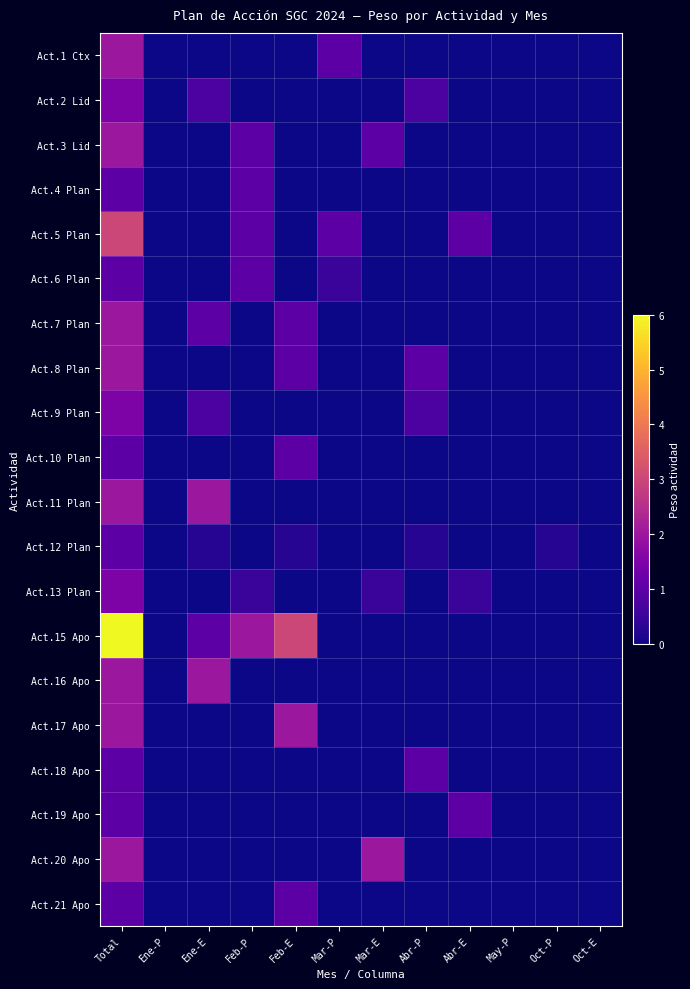

Reading left to right, transcribe all the data shown in this chart.

Act.1 Ctx: Total=2.0	Ene-P=0.0	Ene-E=0.0	Feb-P=0.0	Feb-E=0.0	Mar-P=1.0	Mar-E=0.0	Abr-P=0.0	Abr-E=0.0	May-P=0.0	Oct-P=0.0	Oct-E=0.0
Act.2 Lid: Total=1.5	Ene-P=0.0	Ene-E=0.8	Feb-P=0.0	Feb-E=0.0	Mar-P=0.0	Mar-E=0.0	Abr-P=0.8	Abr-E=0.0	May-P=0.0	Oct-P=0.0	Oct-E=0.0
Act.3 Lid: Total=2.0	Ene-P=0.0	Ene-E=0.0	Feb-P=1.0	Feb-E=0.0	Mar-P=0.0	Mar-E=1.0	Abr-P=0.0	Abr-E=0.0	May-P=0.0	Oct-P=0.0	Oct-E=0.0
Act.4 Plan: Total=1.0	Ene-P=0.0	Ene-E=0.0	Feb-P=1.0	Feb-E=0.0	Mar-P=0.0	Mar-E=0.0	Abr-P=0.0	Abr-E=0.0	May-P=0.0	Oct-P=0.0	Oct-E=0.0
Act.5 Plan: Total=3.0	Ene-P=0.0	Ene-E=0.0	Feb-P=1.0	Feb-E=0.0	Mar-P=1.0	Mar-E=0.0	Abr-P=0.0	Abr-E=1.0	May-P=0.0	Oct-P=0.0	Oct-E=0.0
Act.6 Plan: Total=1.0	Ene-P=0.0	Ene-E=0.0	Feb-P=1.0	Feb-E=0.0	Mar-P=0.5	Mar-E=0.0	Abr-P=0.0	Abr-E=0.0	May-P=0.0	Oct-P=0.0	Oct-E=0.0
Act.7 Plan: Total=2.0	Ene-P=0.0	Ene-E=1.0	Feb-P=0.0	Feb-E=1.0	Mar-P=0.0	Mar-E=0.0	Abr-P=0.0	Abr-E=0.0	May-P=0.0	Oct-P=0.0	Oct-E=0.0
Act.8 Plan: Total=2.0	Ene-P=0.0	Ene-E=0.0	Feb-P=0.0	Feb-E=1.0	Mar-P=0.0	Mar-E=0.0	Abr-P=1.0	Abr-E=0.0	May-P=0.0	Oct-P=0.0	Oct-E=0.0
Act.9 Plan: Total=1.5	Ene-P=0.0	Ene-E=0.8	Feb-P=0.0	Feb-E=0.0	Mar-P=0.0	Mar-E=0.0	Abr-P=0.8	Abr-E=0.0	May-P=0.0	Oct-P=0.0	Oct-E=0.0
Act.10 Plan: Total=1.0	Ene-P=0.0	Ene-E=0.0	Feb-P=0.0	Feb-E=1.0	Mar-P=0.0	Mar-E=0.0	Abr-P=0.0	Abr-E=0.0	May-P=0.0	Oct-P=0.0	Oct-E=0.0
Act.11 Plan: Total=2.0	Ene-P=0.0	Ene-E=2.0	Feb-P=0.0	Feb-E=0.0	Mar-P=0.0	Mar-E=0.0	Abr-P=0.0	Abr-E=0.0	May-P=0.0	Oct-P=0.0	Oct-E=0.0
Act.12 Plan: Total=1.0	Ene-P=0.0	Ene-E=0.2	Feb-P=0.0	Feb-E=0.2	Mar-P=0.0	Mar-E=0.0	Abr-P=0.2	Abr-E=0.0	May-P=0.0	Oct-P=0.2	Oct-E=0.0
Act.13 Plan: Total=1.5	Ene-P=0.0	Ene-E=0.0	Feb-P=0.5	Feb-E=0.0	Mar-P=0.0	Mar-E=0.5	Abr-P=0.0	Abr-E=0.5	May-P=0.0	Oct-P=0.0	Oct-E=0.0
Act.15 Apo: Total=6.0	Ene-P=0.0	Ene-E=1.0	Feb-P=2.0	Feb-E=3.0	Mar-P=0.0	Mar-E=0.0	Abr-P=0.0	Abr-E=0.0	May-P=0.0	Oct-P=0.0	Oct-E=0.0
Act.16 Apo: Total=2.0	Ene-P=0.0	Ene-E=2.0	Feb-P=0.0	Feb-E=0.0	Mar-P=0.0	Mar-E=0.0	Abr-P=0.0	Abr-E=0.0	May-P=0.0	Oct-P=0.0	Oct-E=0.0
Act.17 Apo: Total=2.0	Ene-P=0.0	Ene-E=0.0	Feb-P=0.0	Feb-E=2.0	Mar-P=0.0	Mar-E=0.0	Abr-P=0.0	Abr-E=0.0	May-P=0.0	Oct-P=0.0	Oct-E=0.0
Act.18 Apo: Total=1.0	Ene-P=0.0	Ene-E=0.0	Feb-P=0.0	Feb-E=0.0	Mar-P=0.0	Mar-E=0.0	Abr-P=1.0	Abr-E=0.0	May-P=0.0	Oct-P=0.0	Oct-E=0.0
Act.19 Apo: Total=1.0	Ene-P=0.0	Ene-E=0.0	Feb-P=0.0	Feb-E=0.0	Mar-P=0.0	Mar-E=0.0	Abr-P=0.0	Abr-E=1.0	May-P=0.0	Oct-P=0.0	Oct-E=0.0
Act.20 Apo: Total=2.0	Ene-P=0.0	Ene-E=0.0	Feb-P=0.0	Feb-E=0.0	Mar-P=0.0	Mar-E=2.0	Abr-P=0.0	Abr-E=0.0	May-P=0.0	Oct-P=0.0	Oct-E=0.0
Act.21 Apo: Total=1.0	Ene-P=0.0	Ene-E=0.0	Feb-P=0.0	Feb-E=1.0	Mar-P=0.0	Mar-E=0.0	Abr-P=0.0	Abr-E=0.0	May-P=0.0	Oct-P=0.0	Oct-E=0.0